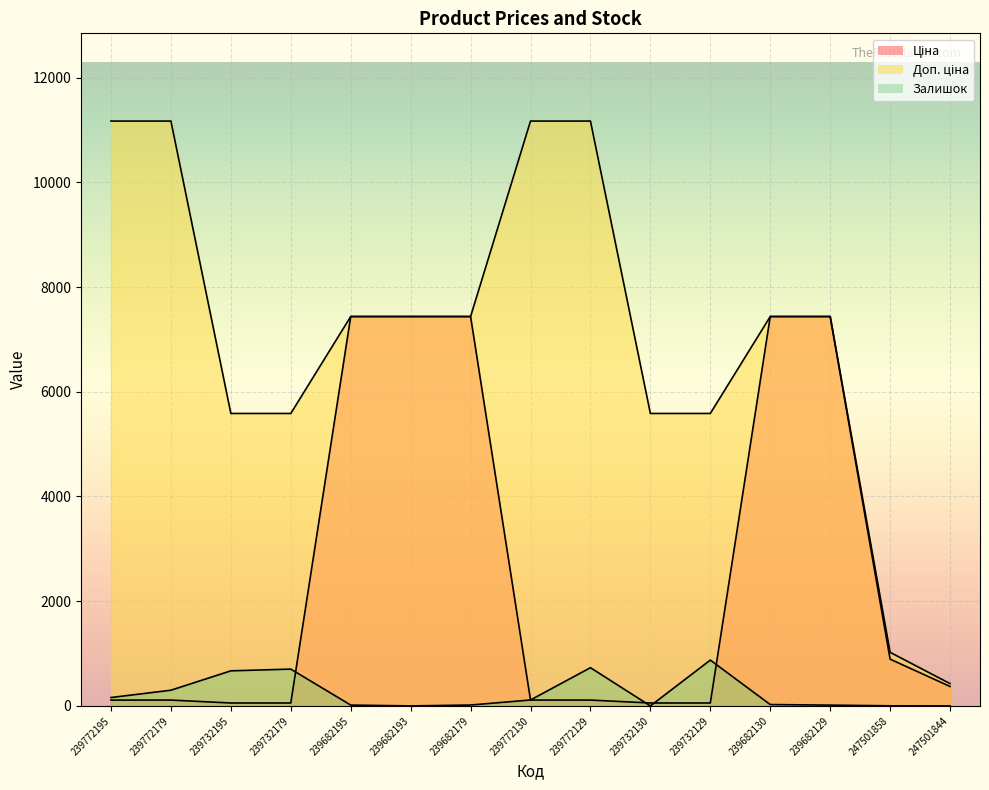

The value of Доп. ціна at 247501844 is 636.5. True or false?

False